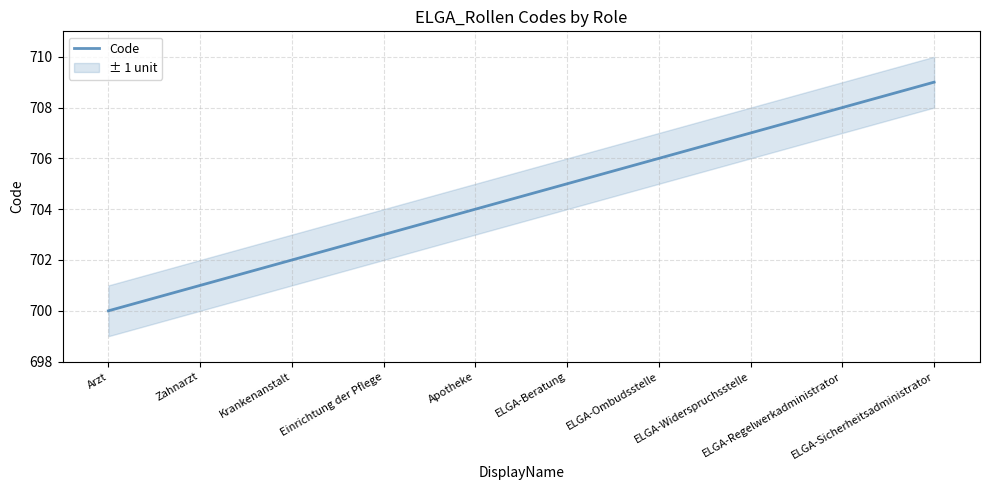

What is the change in value from Krankenanstalt to ELGA-Regelwerkadministrator?

+6